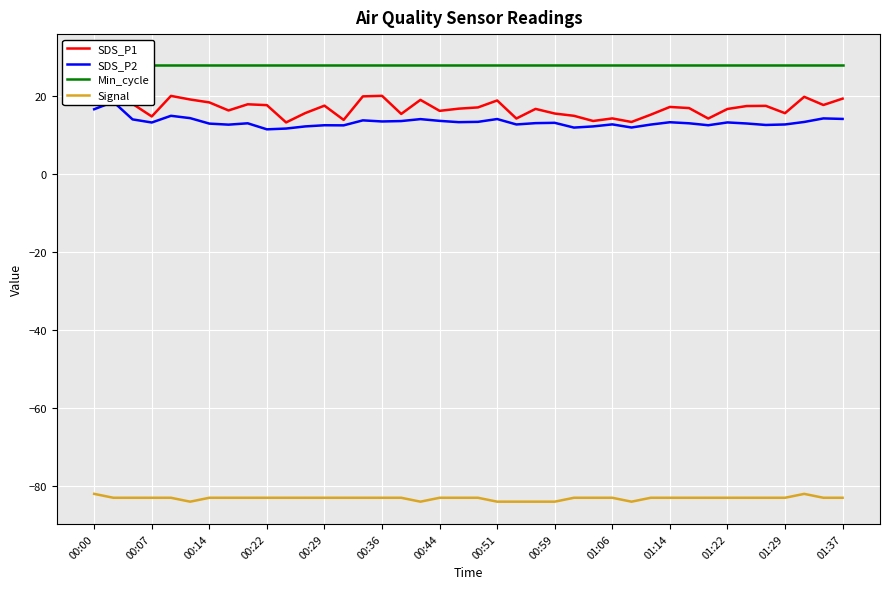

What is the difference between the maximum and minimum values in the SDS_P1 series?

16.9